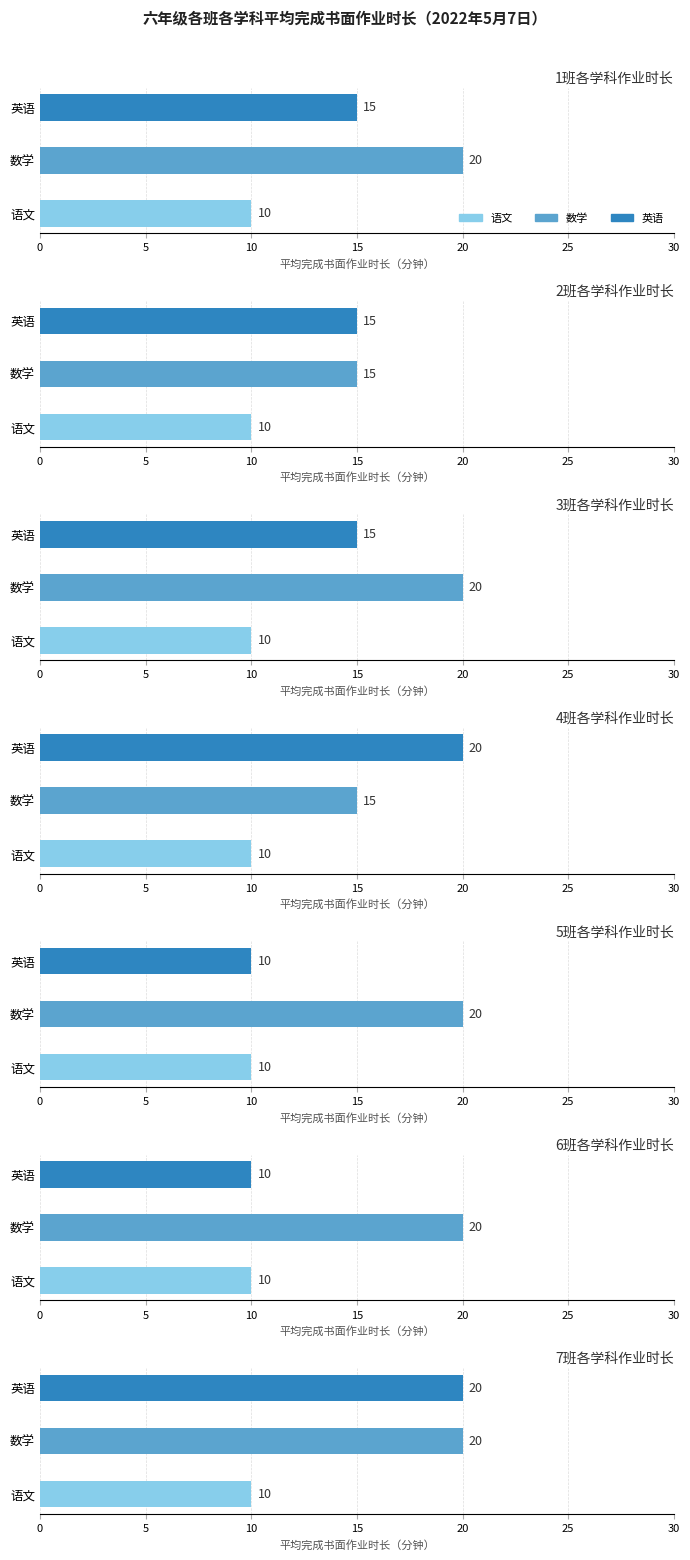

What is the maximum value shown in the chart?

20